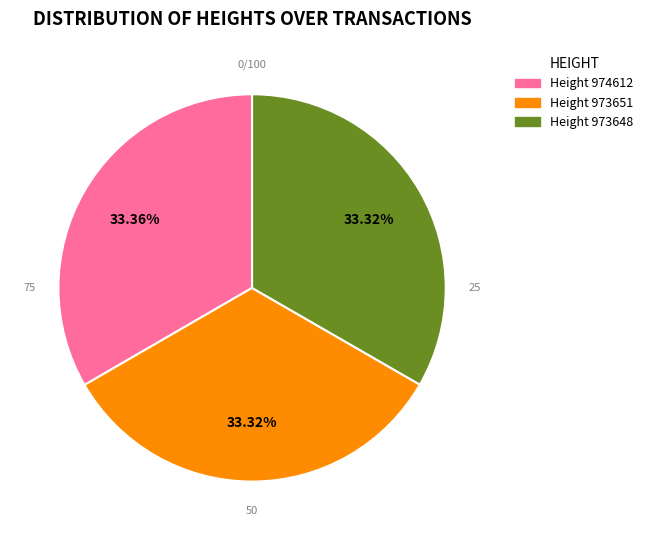

To the nearest percent, what percentage of the pie is Height 973648?

33%